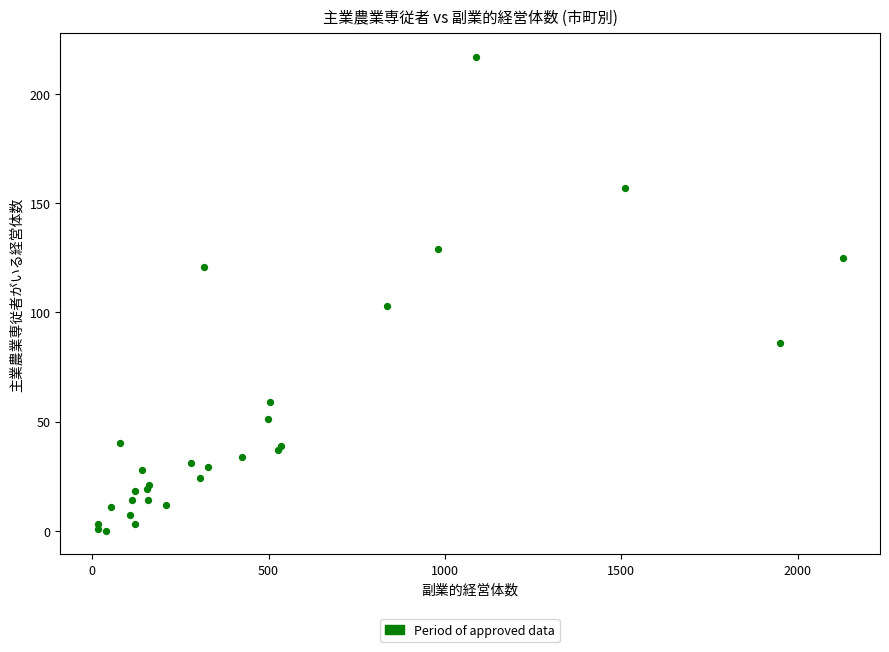

What Y value in the scatter plot is closest to 108?

103